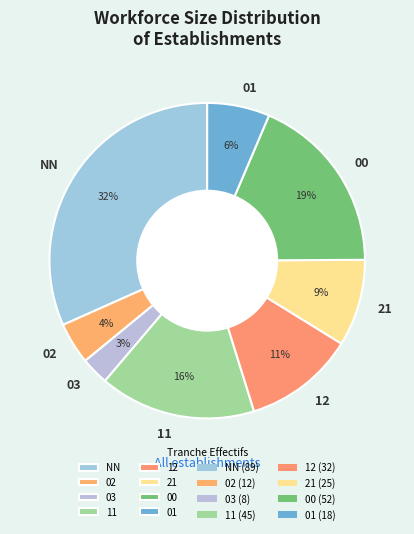

Combined, do 11 and 03 account for over 50%?

No